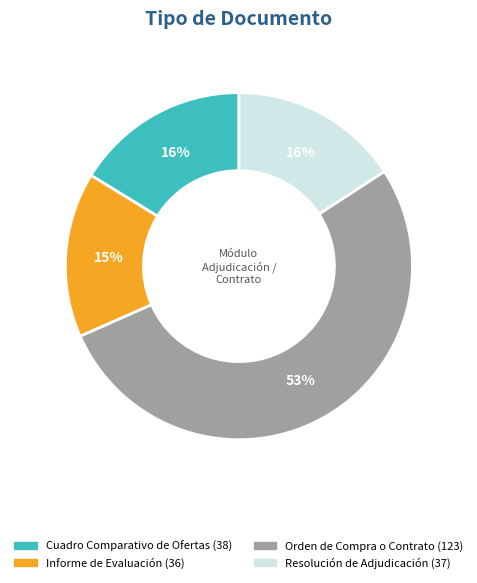

What is the ratio of the value at Resolución de Adjudicación to the value at Orden de Compra o Contrato?

0.3